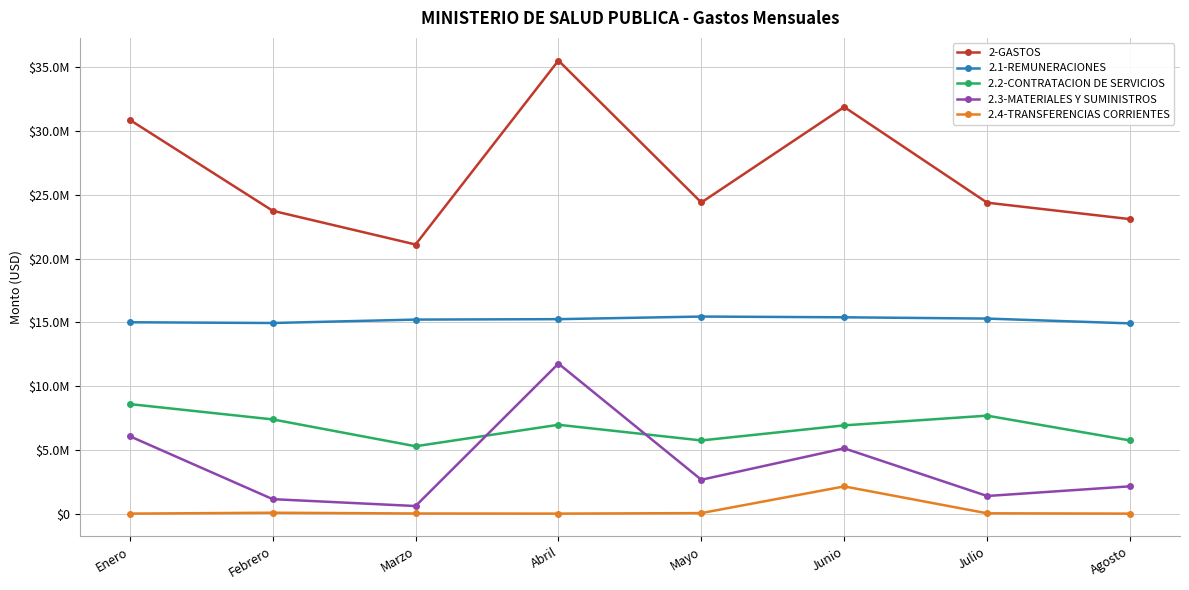

Does the chart have visible grid lines?

Yes